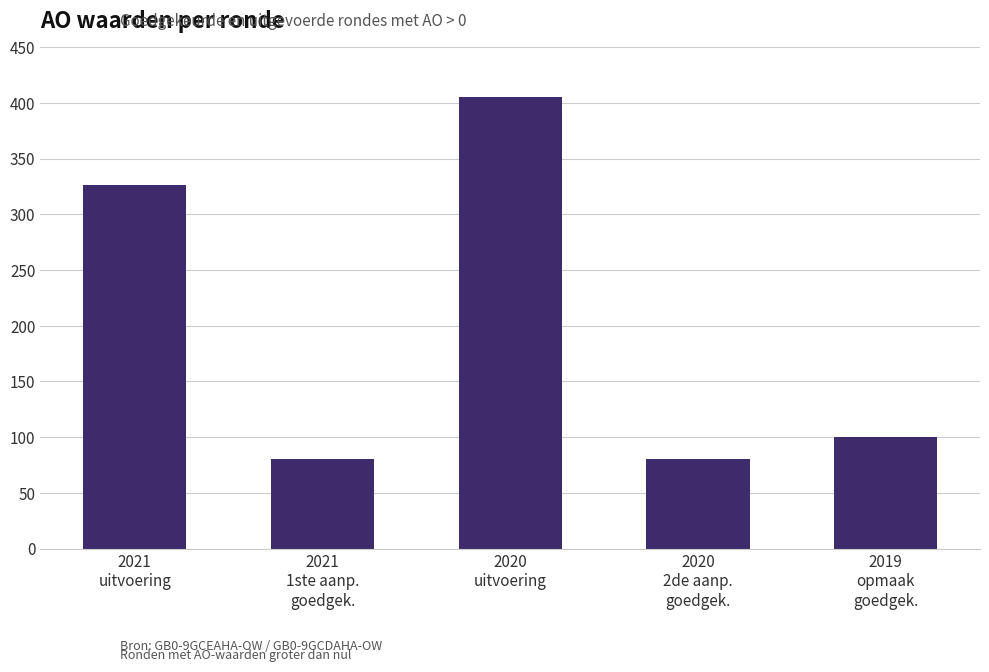

What is the minimum value shown in the chart?

80